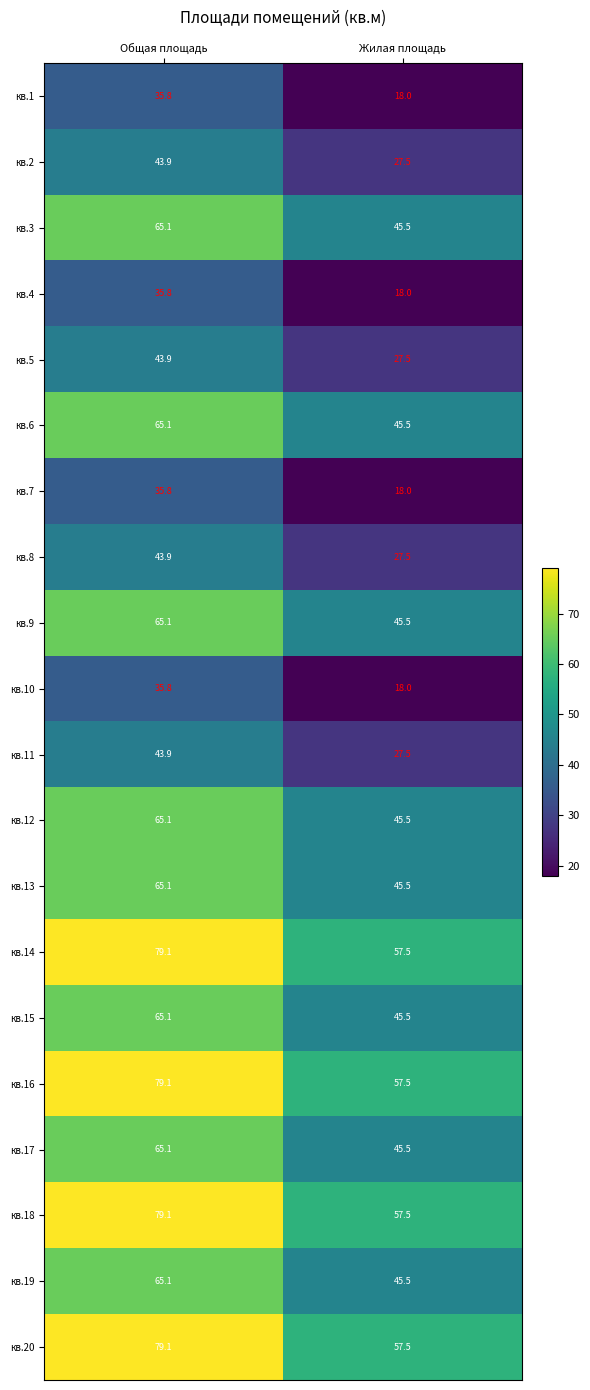

What is the total value across all series at Жилая площадь?

776.0